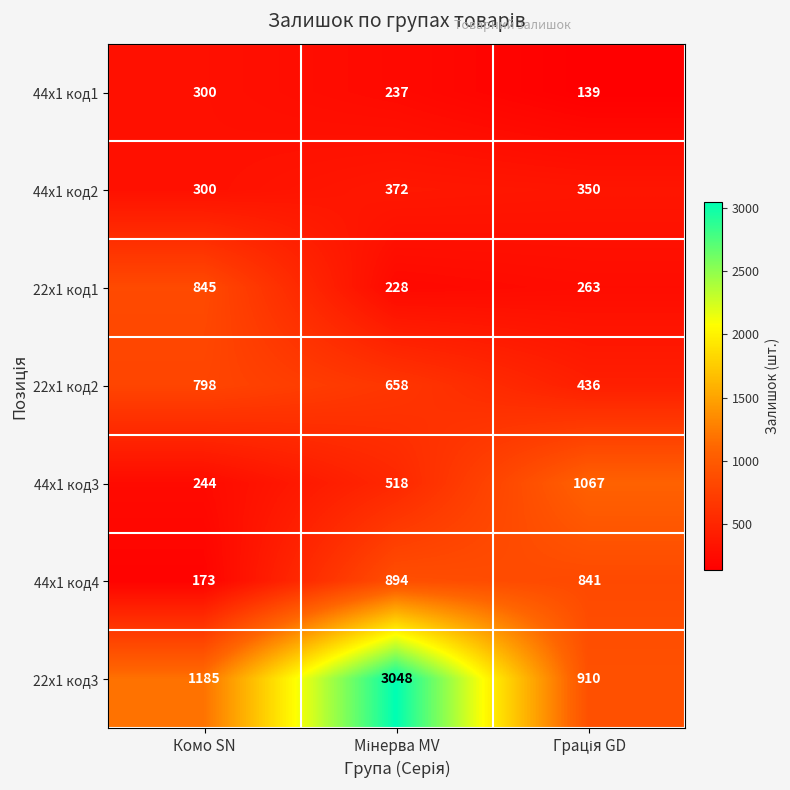

What is the sum of all 22x1 код3 values?

5143